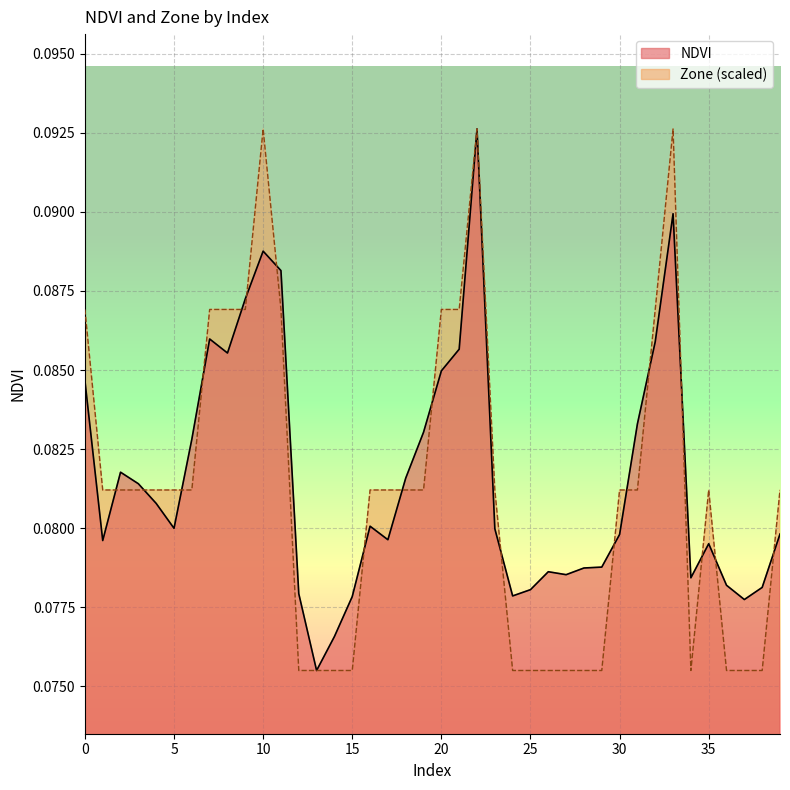

Which category has the lowest value in the NDVI series?

13